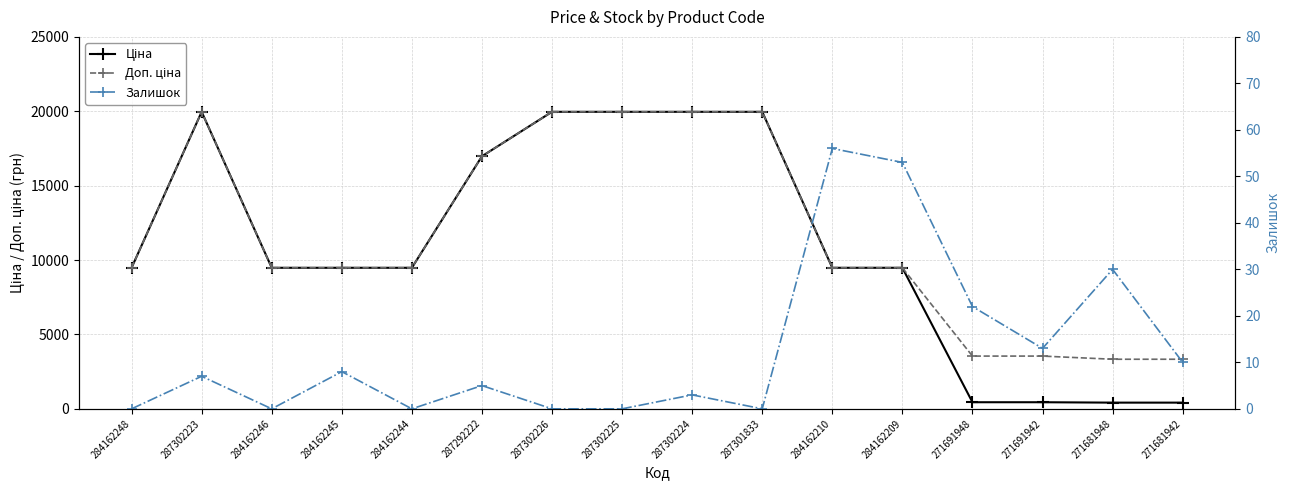

How many data points in Ціна are less than 9480?

4